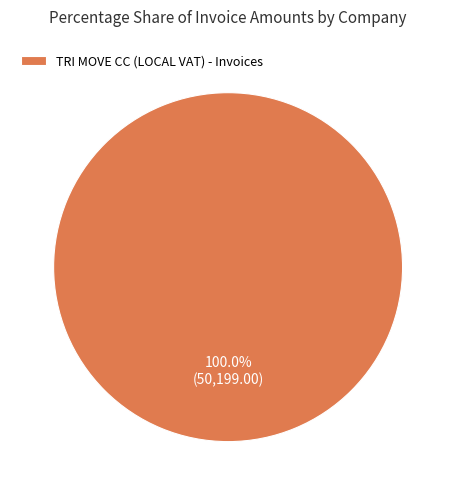

Rank the categories by value from lowest to highest.

TRI MOVE CC (LOCAL VAT) - Invoices